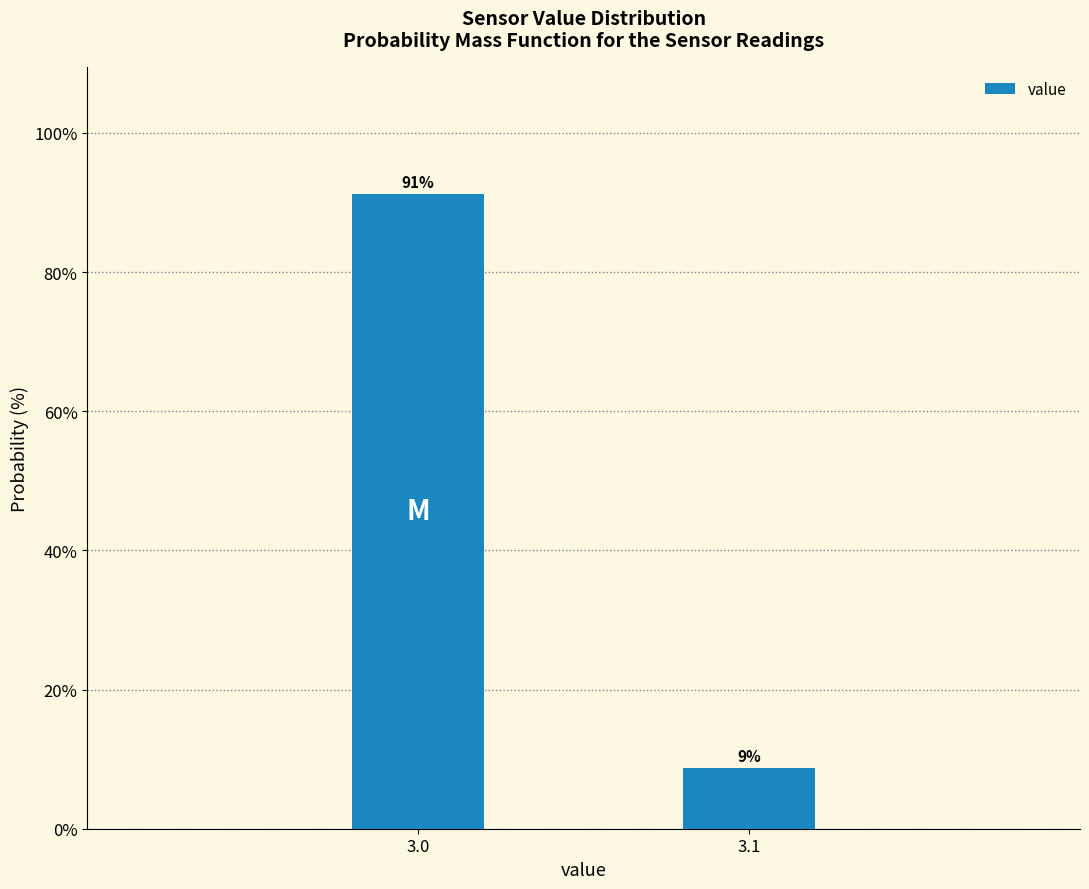

Which category has the lowest value across all series?

3.1